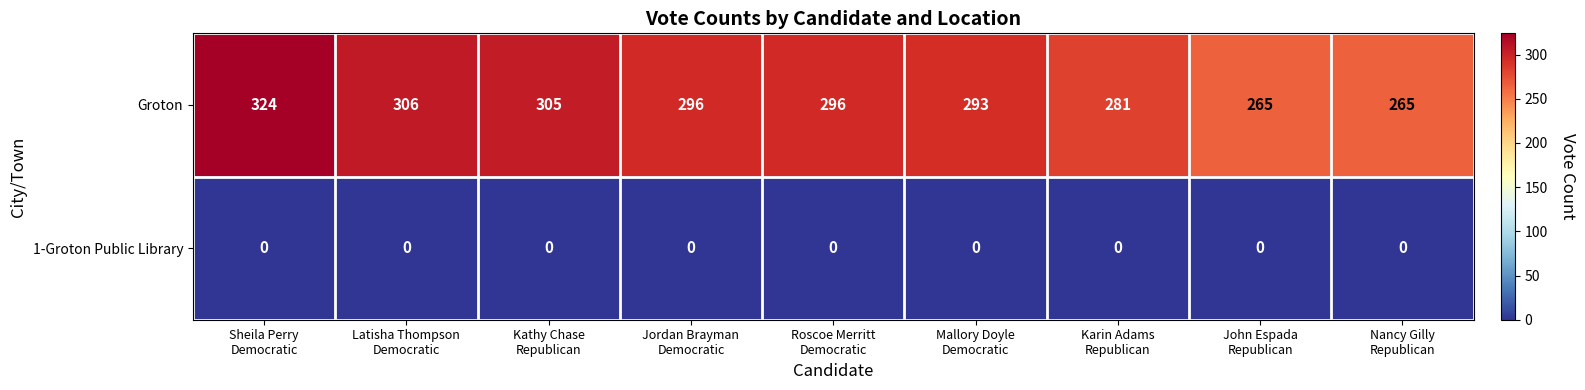

Which series has the largest range (max minus min)?

Groton